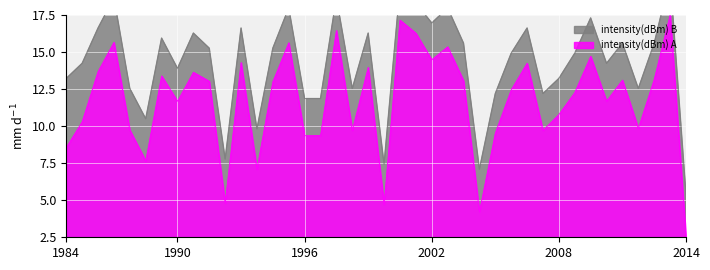

The intensity(dBm) series shows 4.8 at 10. True or false?

True